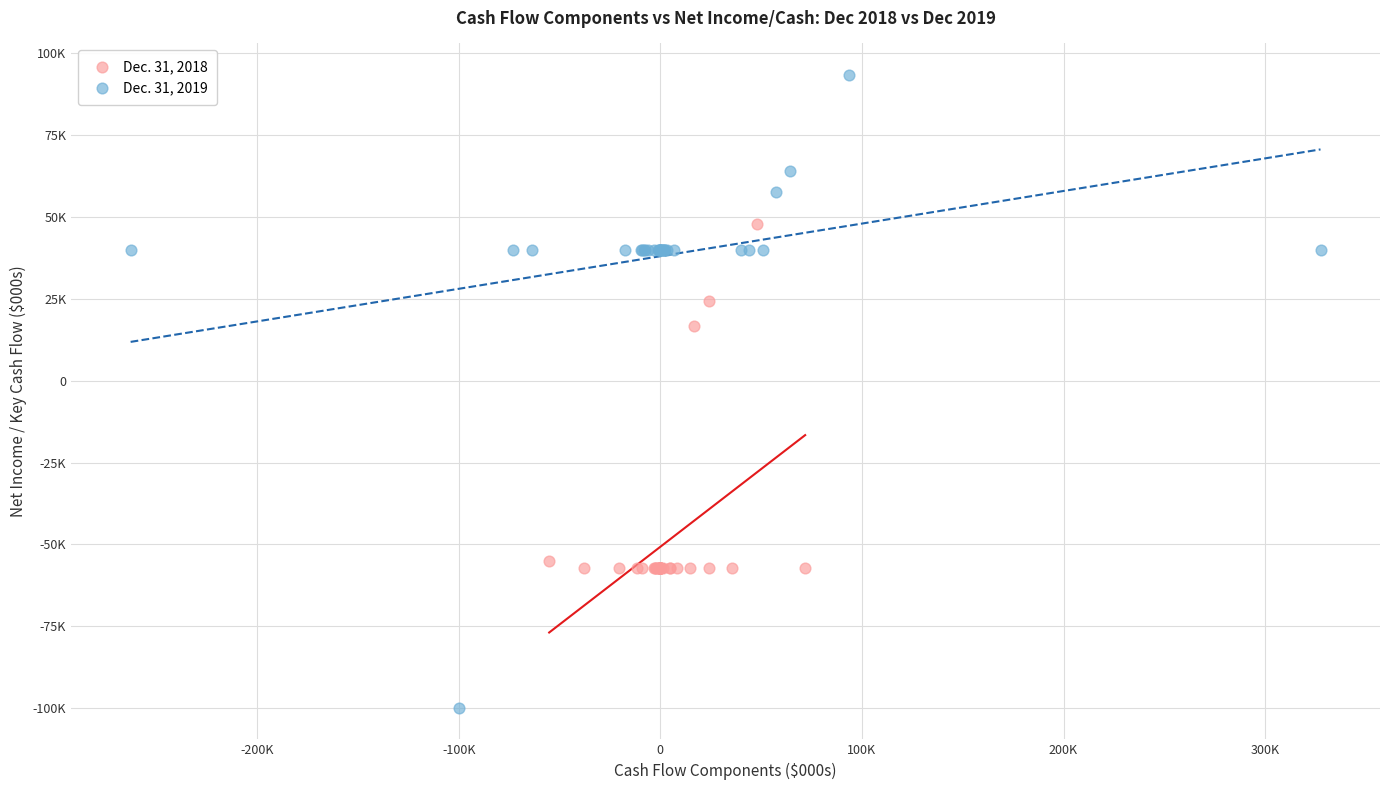

Which series contains the lowest Y value?

Dec. 31, 2019